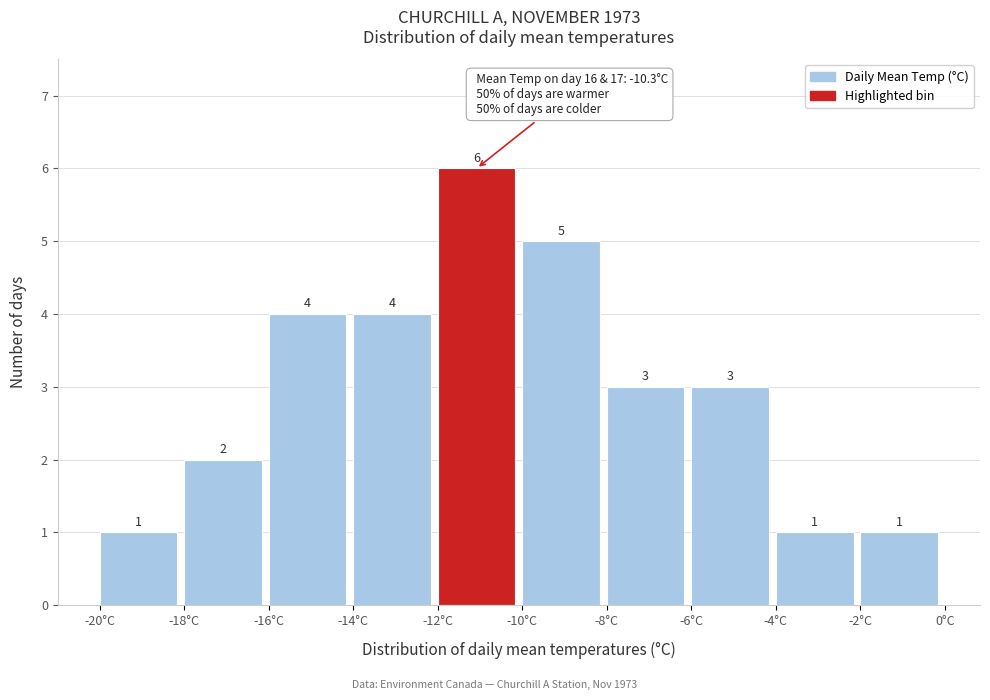

Reading left to right, transcribe this chart: for each bar, give the range it covers on the x-axis and its height.

-20 to -18: 1
-18 to -16: 2
-16 to -14: 4
-14 to -12: 4
-12 to -10: 6
-10 to -8: 5
-8 to -6: 3
-6 to -4: 3
-4 to -2: 1
-2 to 0: 1